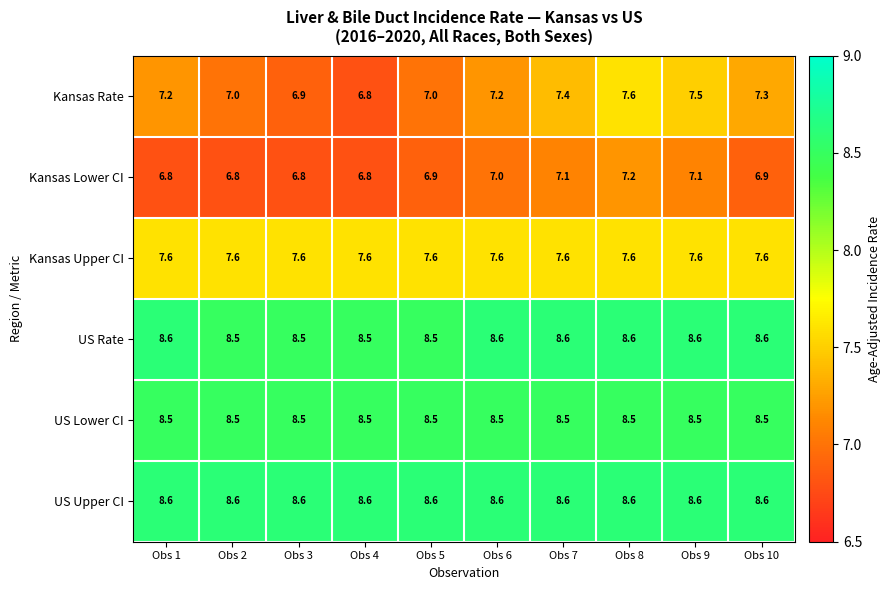

At which category is the sum across all series the highest?

Obs 8